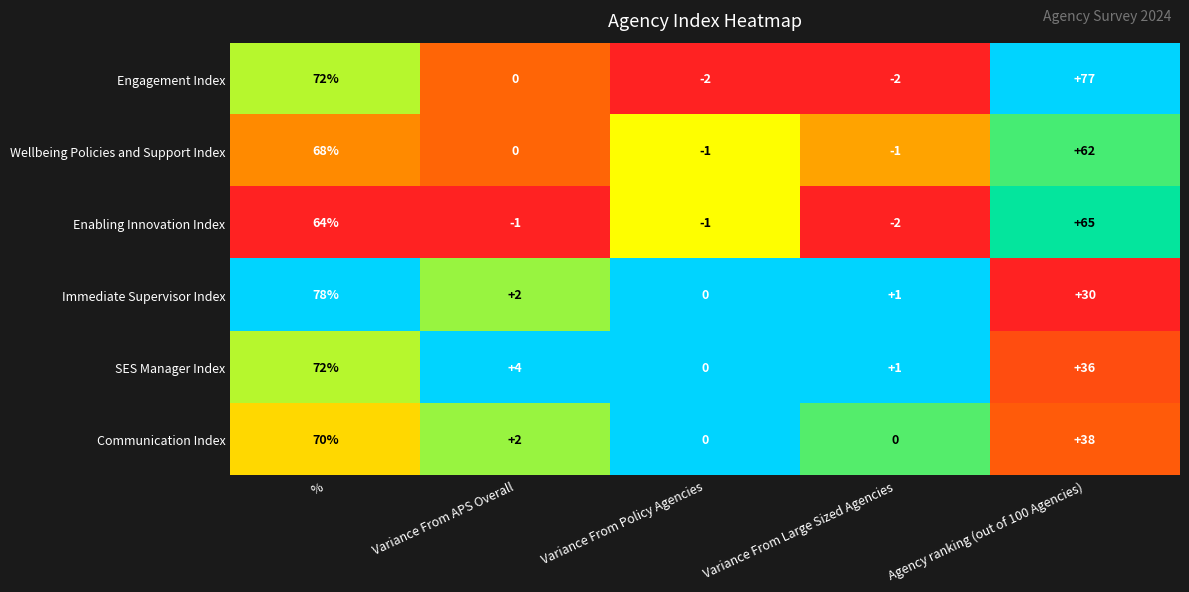

Rank the series by their maximum value, from highest to lowest.

Immediate Supervisor Index, Engagement Index, SES Manager Index, Communication Index, Wellbeing Policies and Support Index, Enabling Innovation Index